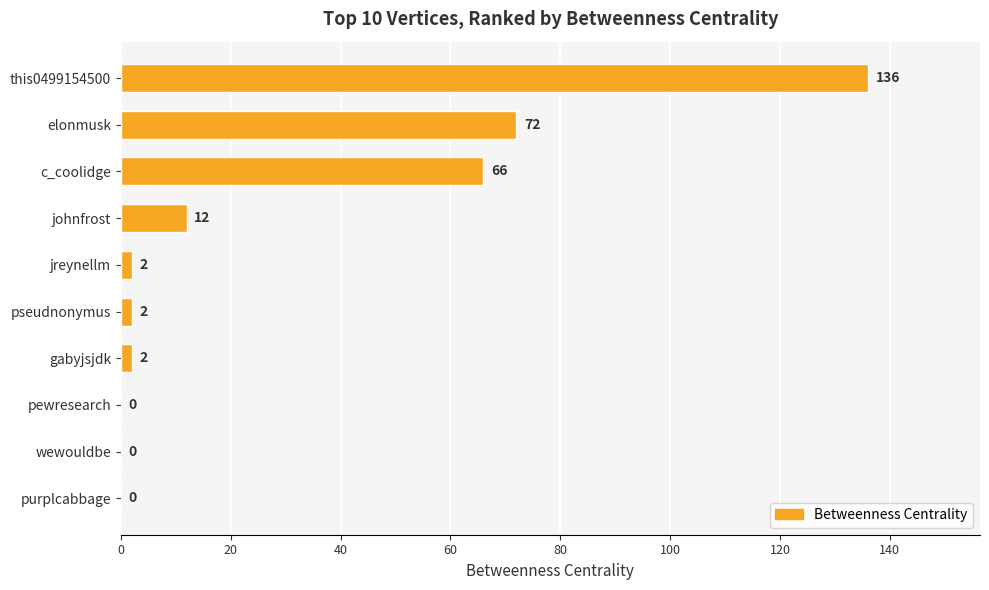

Between this0499154500 and purplcabbage, which is larger?

this0499154500